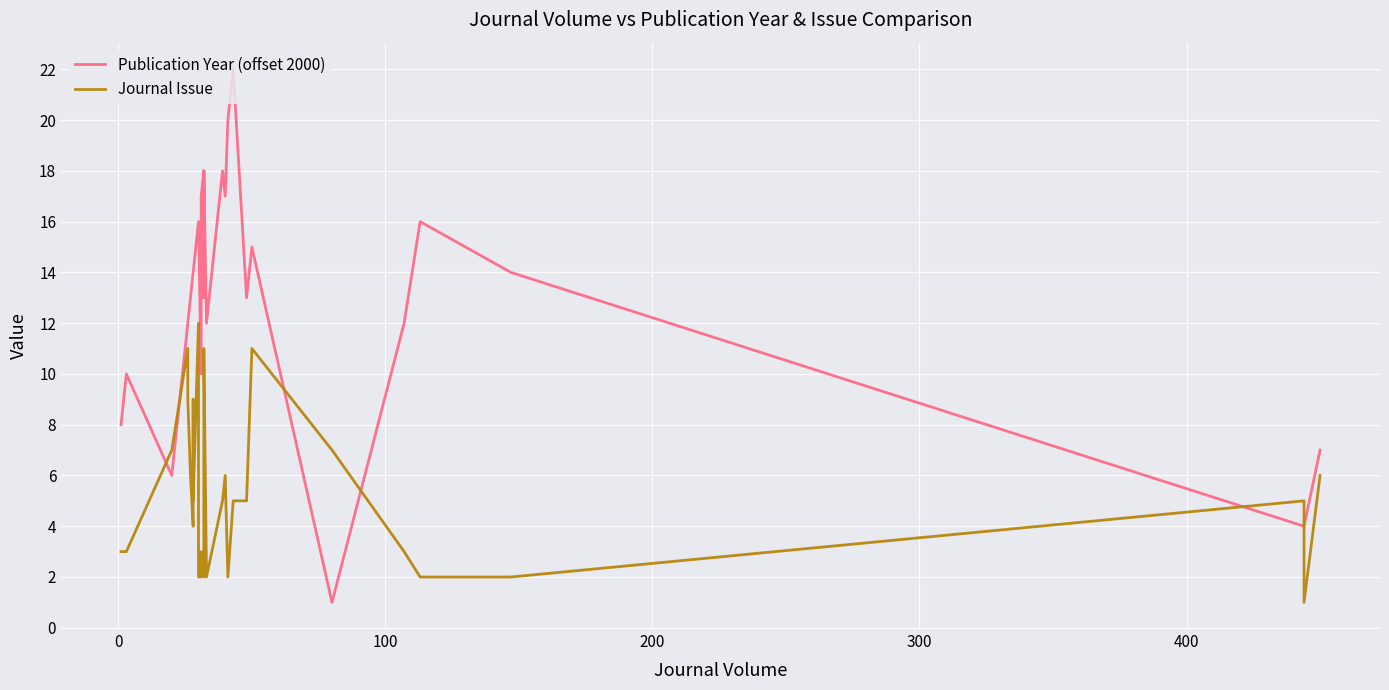

Which series has the largest total across all categories?

Publication Year (offset 2000)